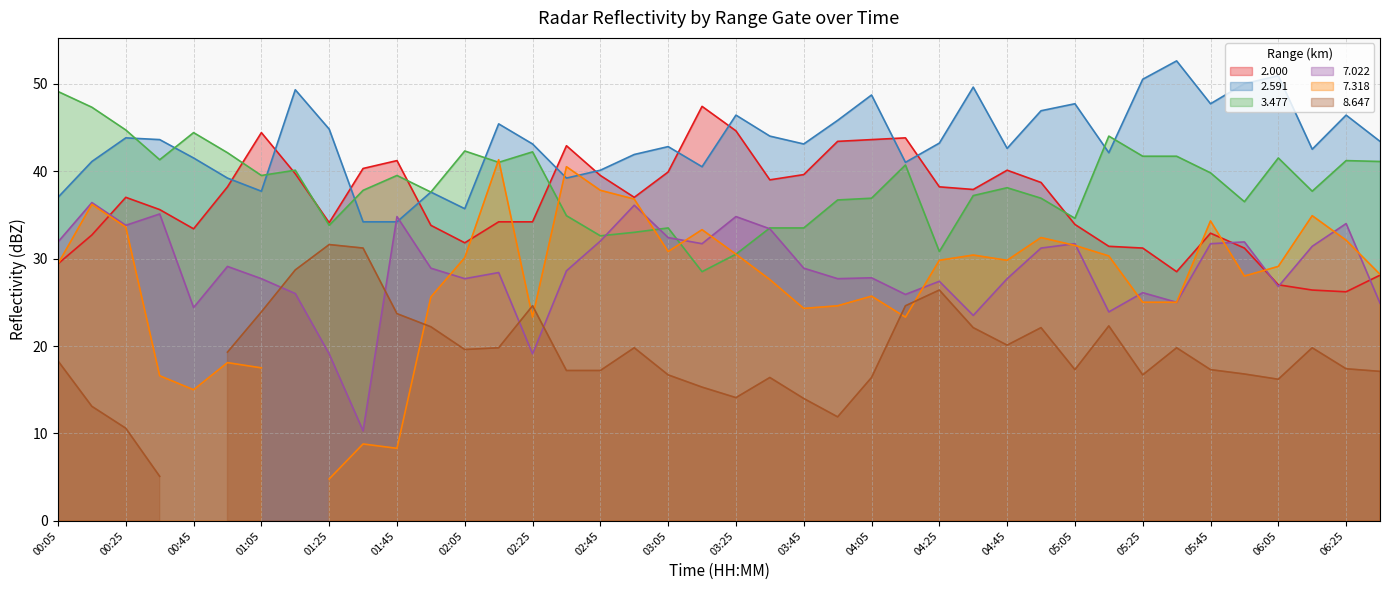

What is the minimum value for 2.000?

26.2